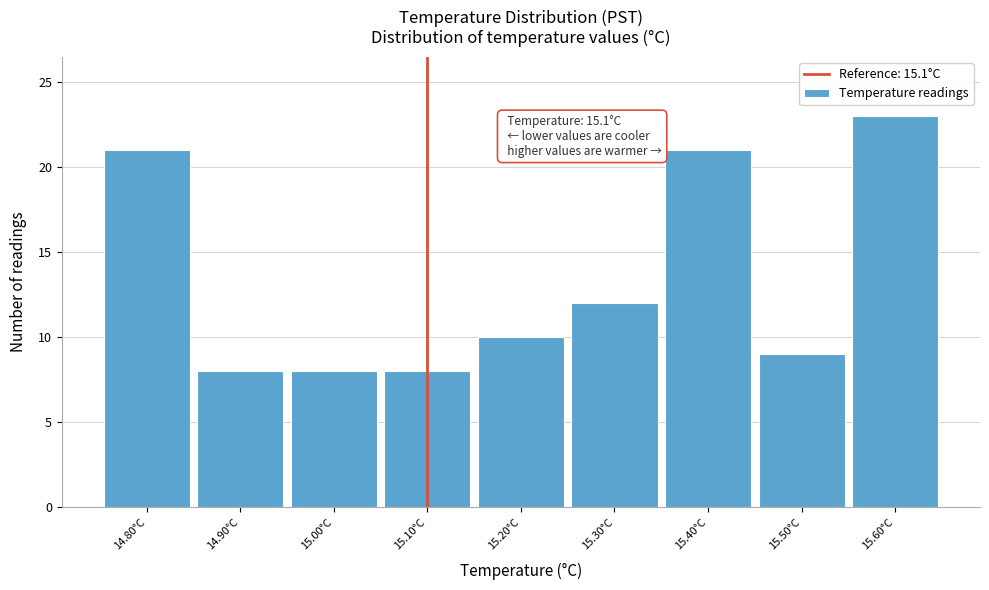

Which range on the x-axis has the tallest bar?

15.55 to 15.65